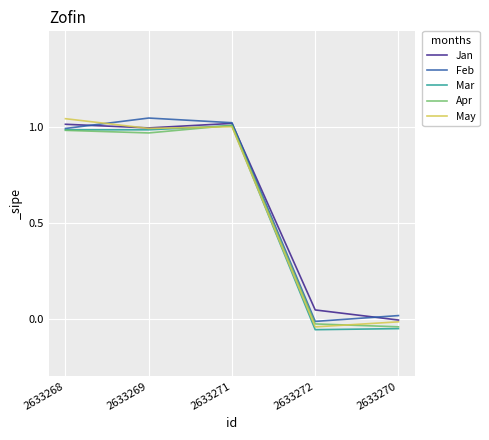

At which label does Jan reach its minimum?

2633270